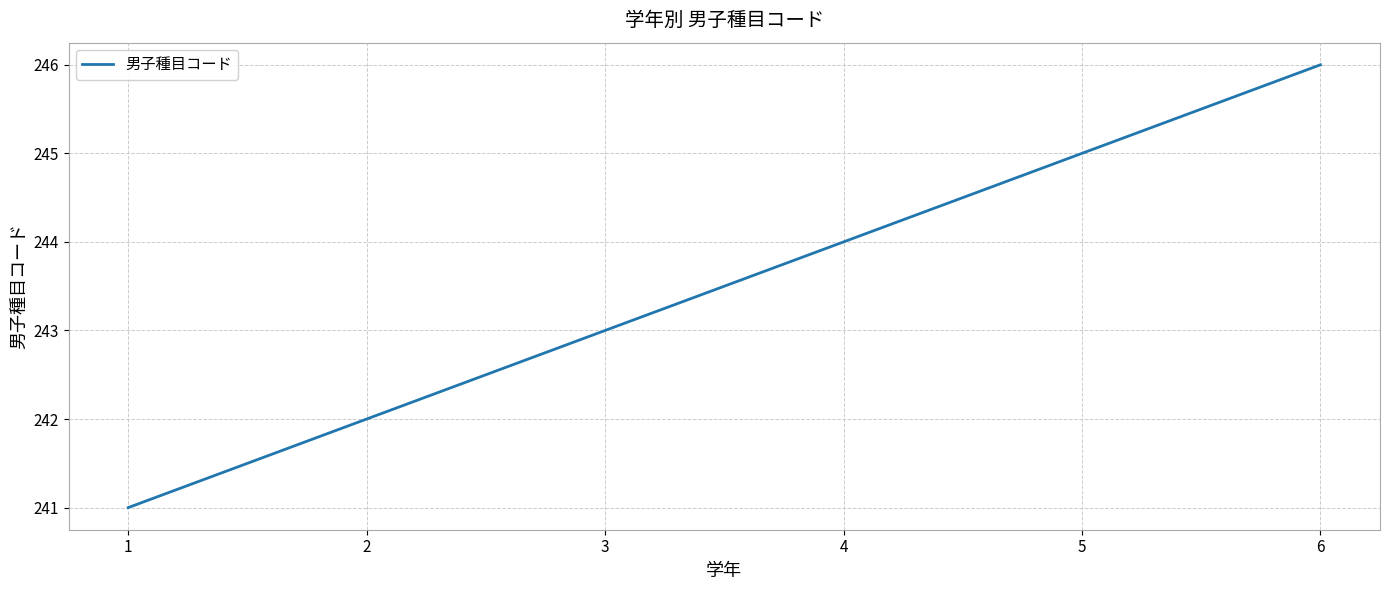

What is the maximum value shown in the chart?

246